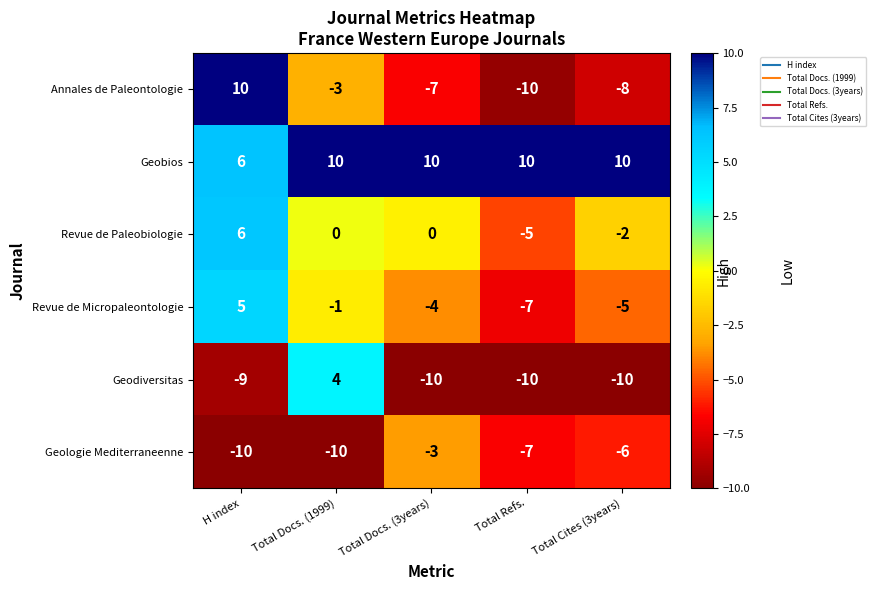

What is the lowest value of the Geologie Mediterraneenne series?

-10